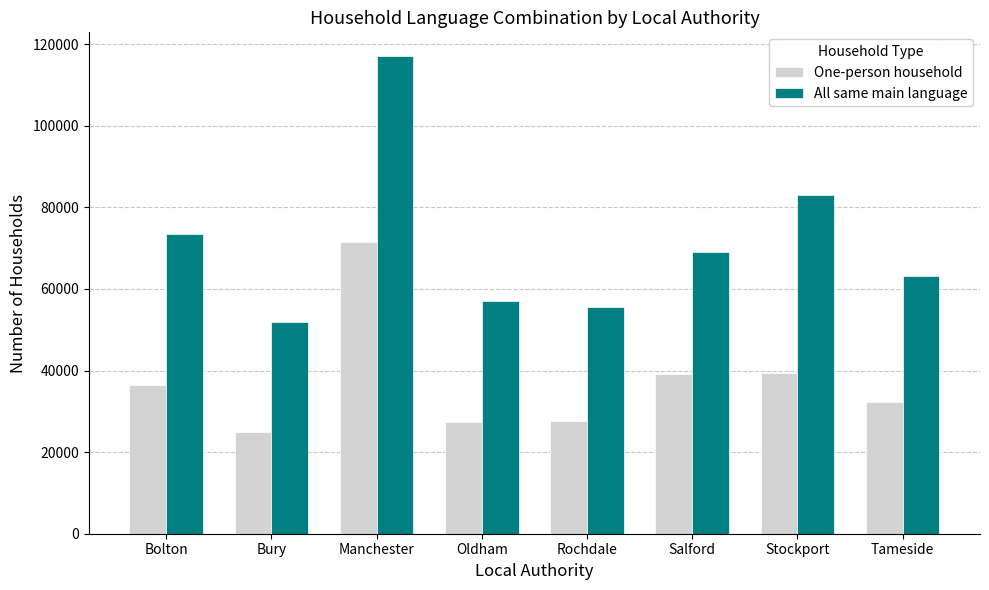

At which category is the sum across all series the highest?

Manchester